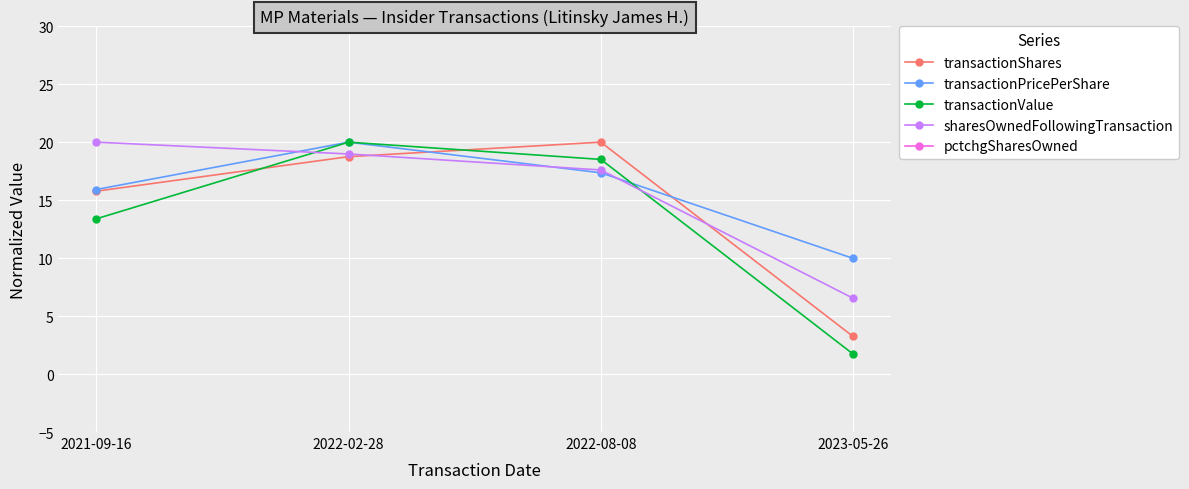

Is the value of transactionValue at 2023-05-26 greater than the value of transactionPricePerShare at 2022-08-08?

No